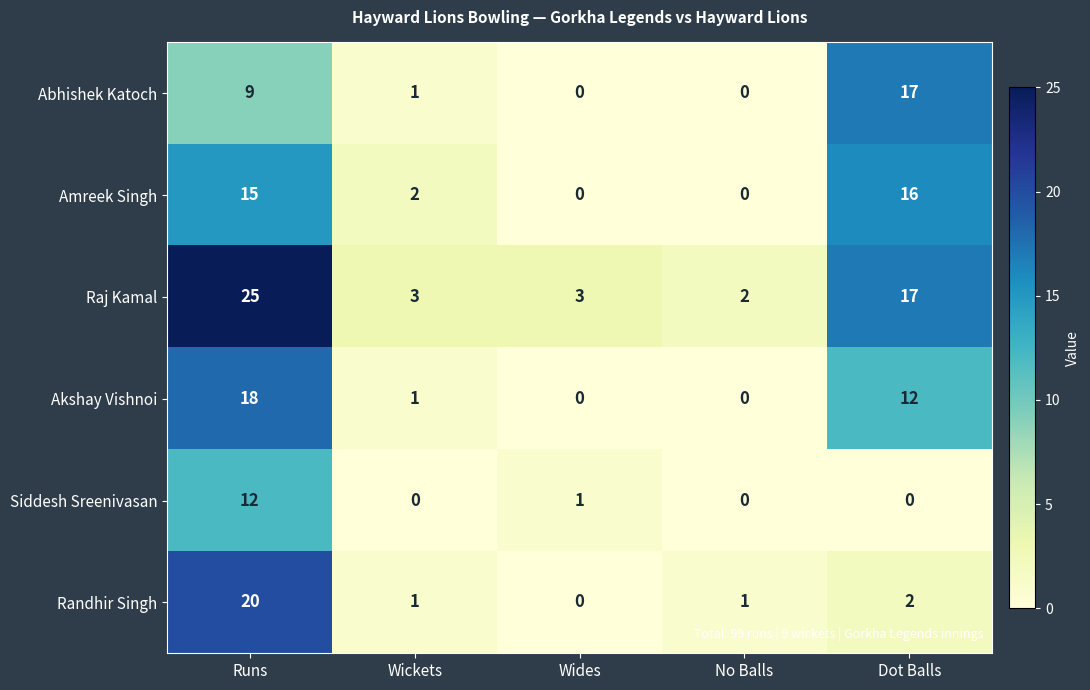

Which series changed the most between Runs and No Balls?

Raj Kamal